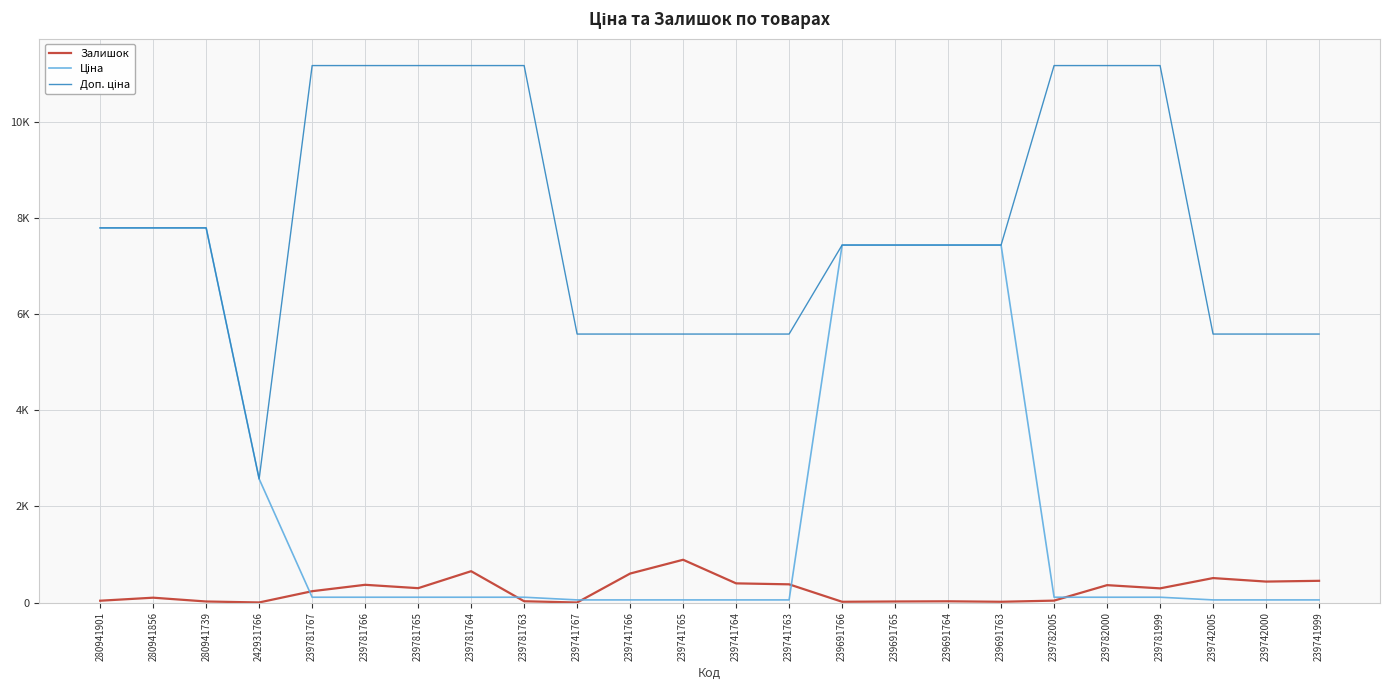

List the labels in order of Ціна value, largest first.

280941901, 280941856, 280941739, 239691766, 239691765, 239691764, 239691763, 242931766, 239781767, 239781766, 239781765, 239781764, 239781763, 239782005, 239782000, 239781999, 239741767, 239741766, 239741765, 239741764, 239741763, 239742005, 239742000, 239741999